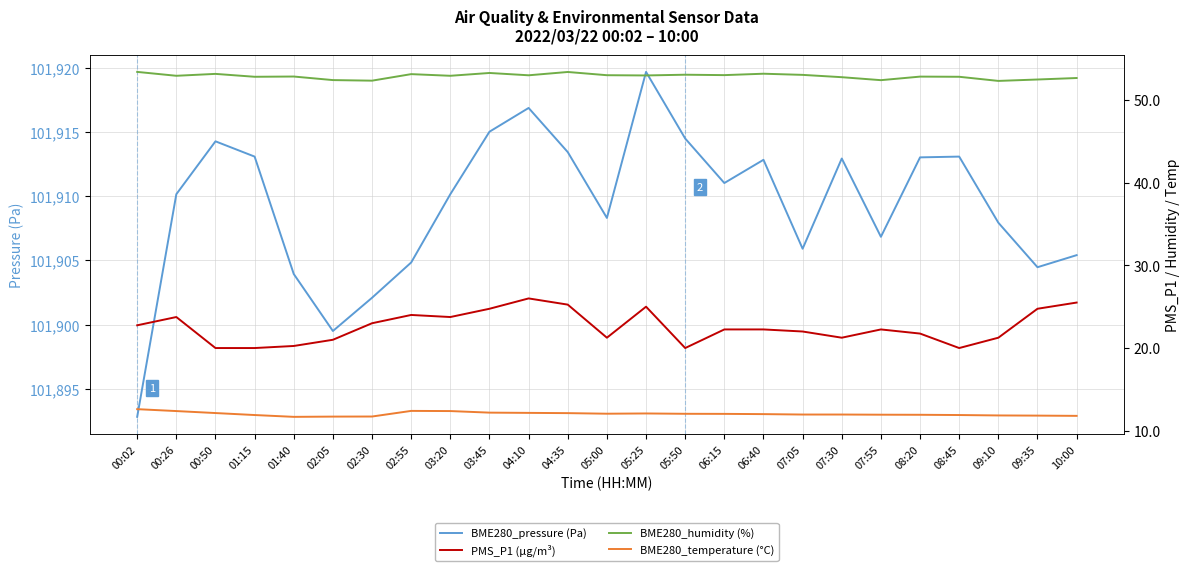

Is it true that PMS_P1 (µg/m³) equals 29.2 at 07:55?

False